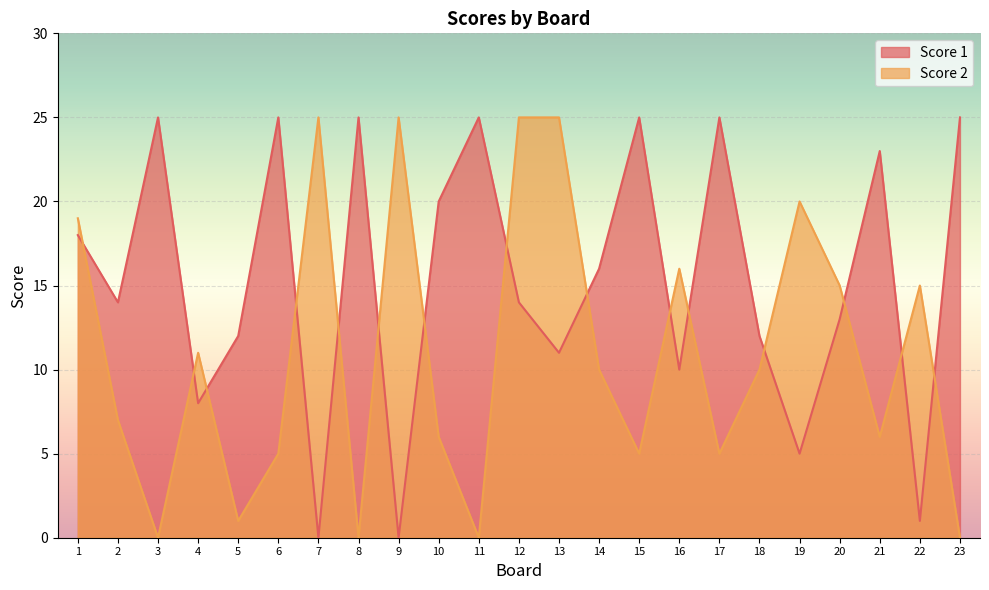

At which label is Score 1 closest to 12?

5